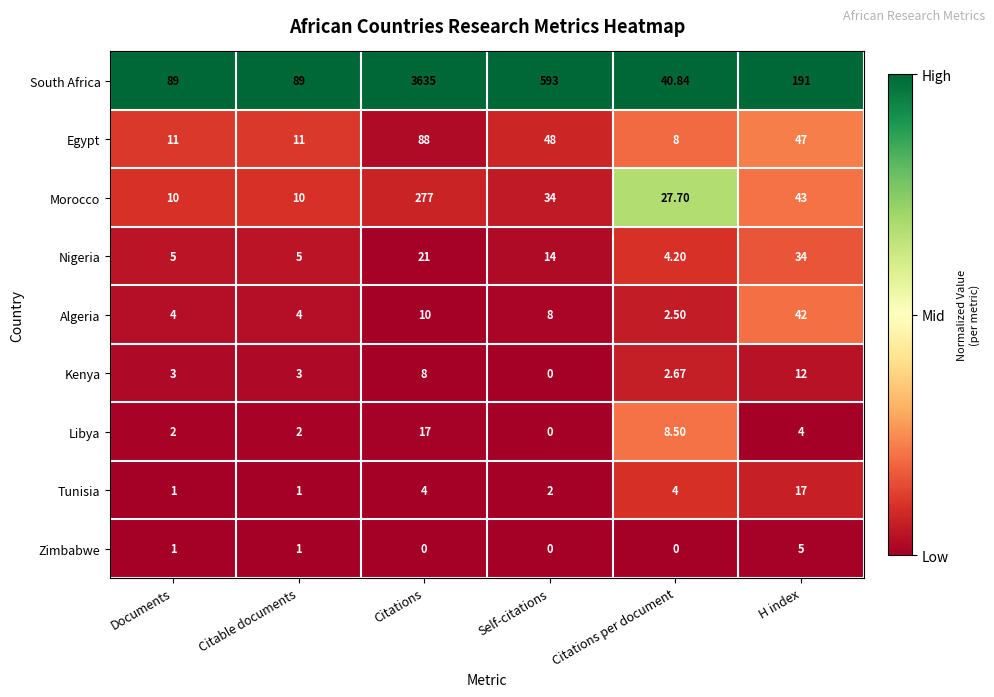

Which series has the largest total across all categories?

South Africa